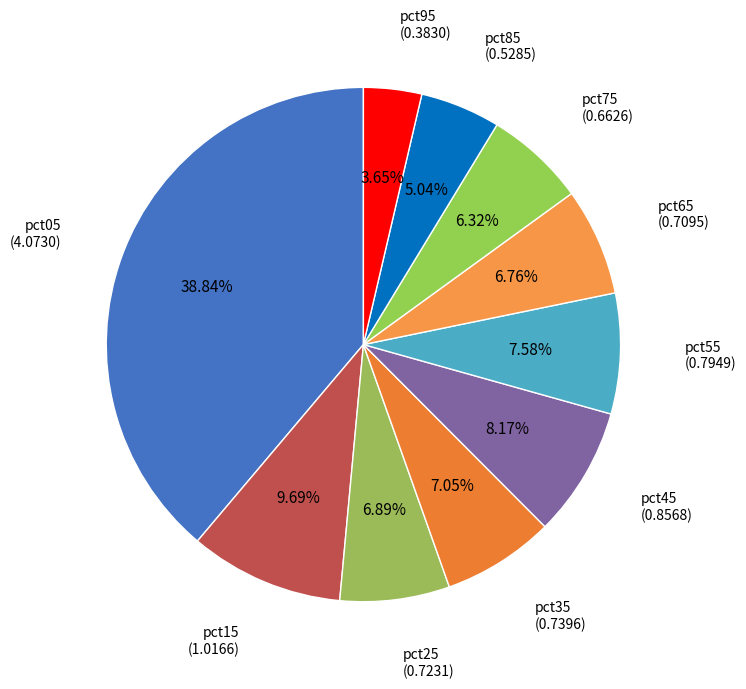

Is pct25 the majority of the pie?

No